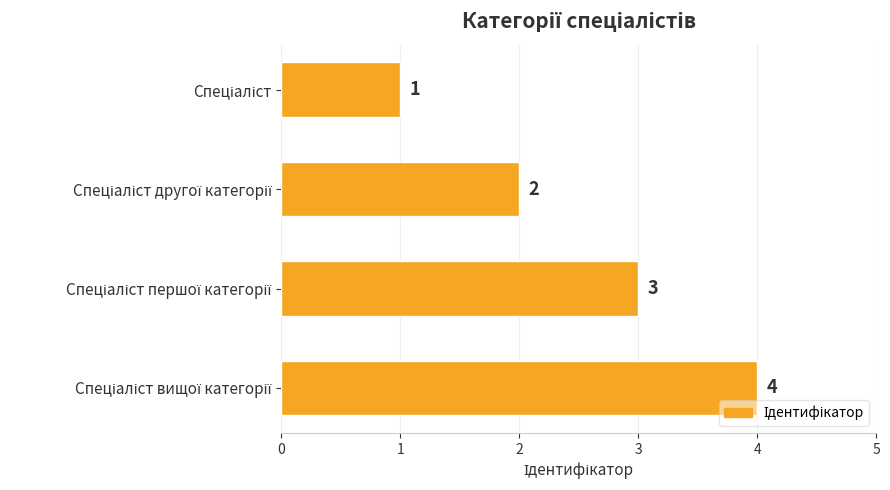

What is the value of the 4th bar from the top?

4